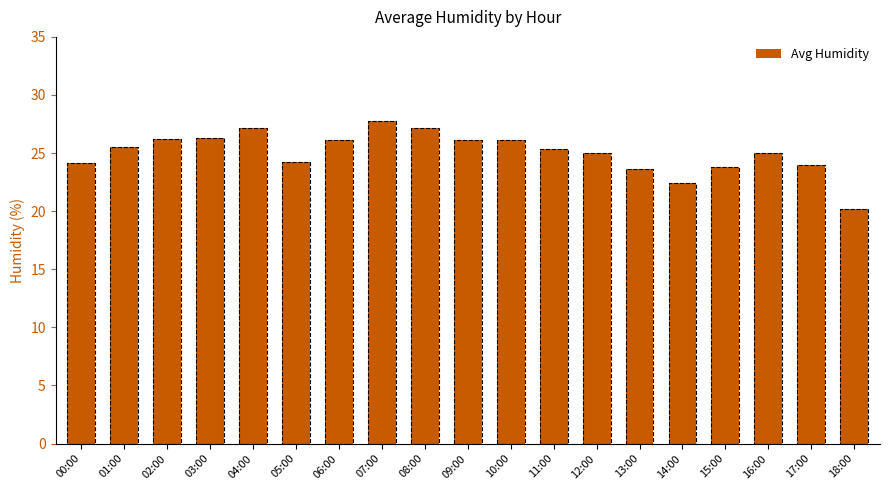

Between 11:00 and 02:00, which is larger?

02:00